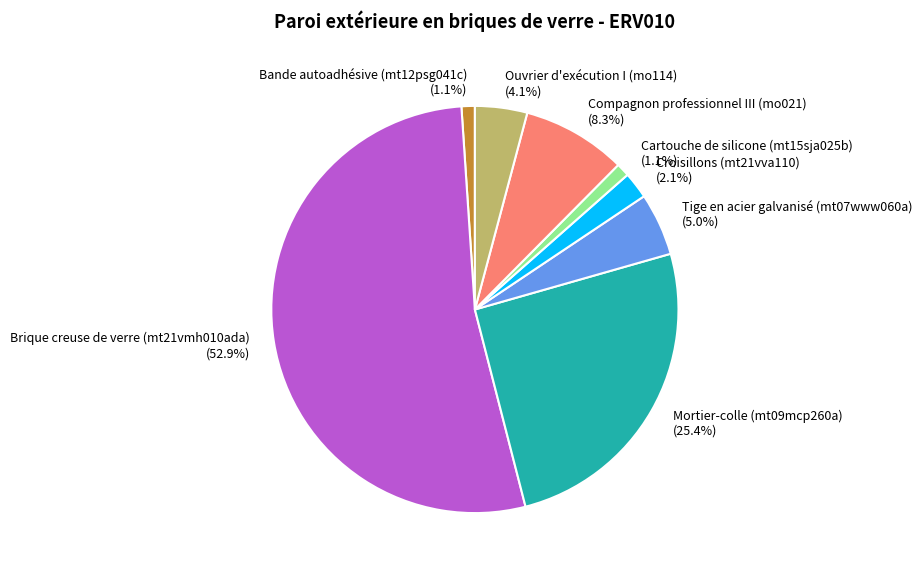

What percentage is the Cartouche de silicone (mt15sja025b) slice, to the nearest percent?

1%